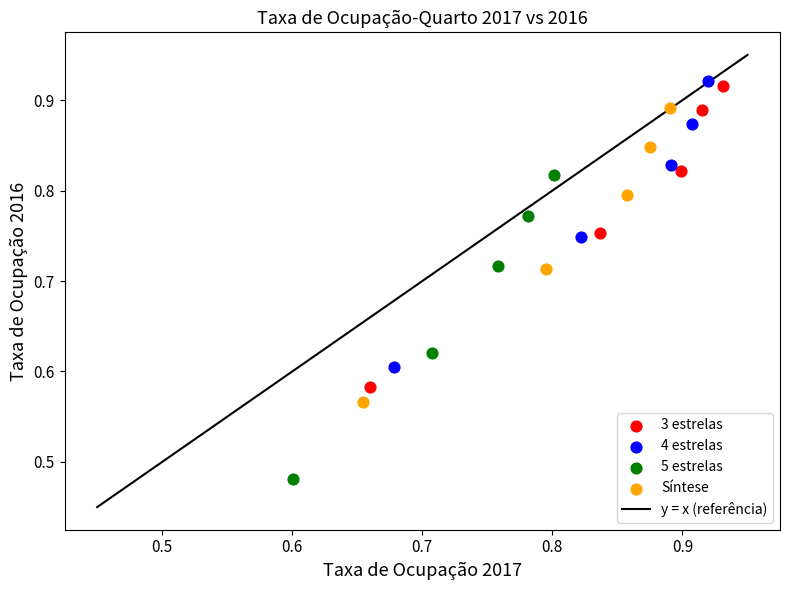

Which series has the largest Y range (max minus min)?

5 estrelas